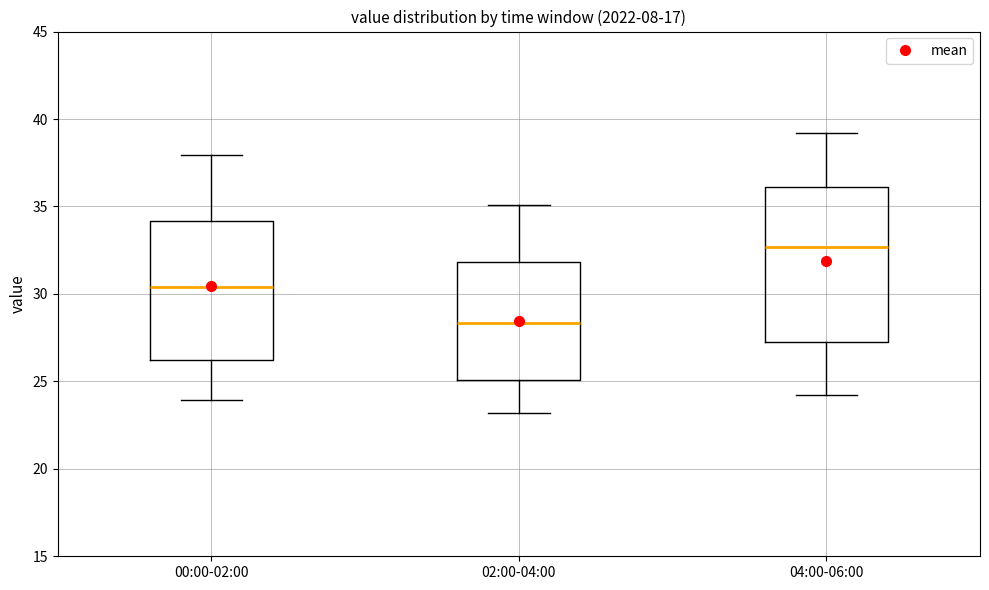

Reading left to right, transcribe this box plot: for each box, give where its median line is, the range the box spans, and where its two whiskers end, as read against the y-axis. The values are not printed on the chart, so give them approximately, as read against the axis.

00:00-02:00: median 30.5, box 26.0 to 34.0, whiskers 24.0 to 38.0
02:00-04:00: median 28.5, box 25.0 to 32.0, whiskers 23.0 to 35.0
04:00-06:00: median 32.5, box 27.5 to 36.0, whiskers 24.0 to 39.0